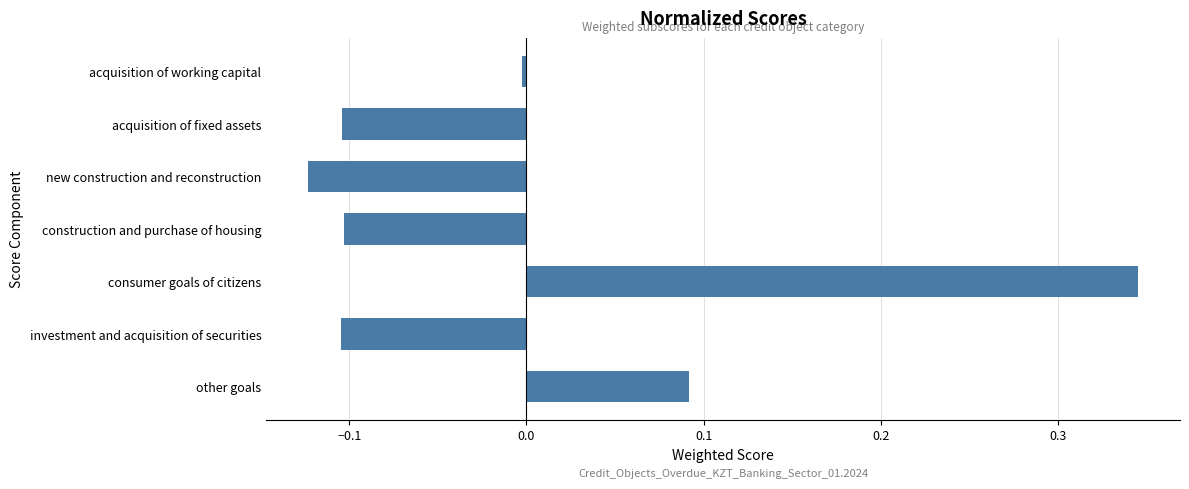

True or false: the data shows -0.2 at acquisition of fixed assets.

False